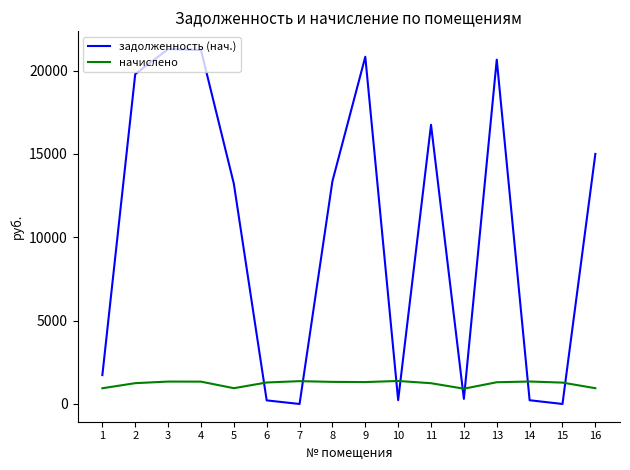

True or false: задолженность (нач.) has a value of 0.0 at 7.

True